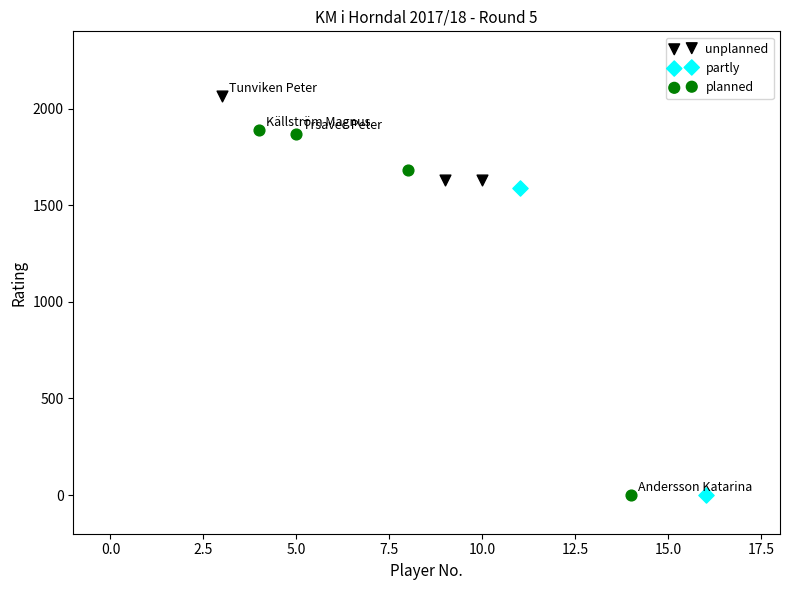

What are all the series names shown in the legend?

unplanned, partly, planned